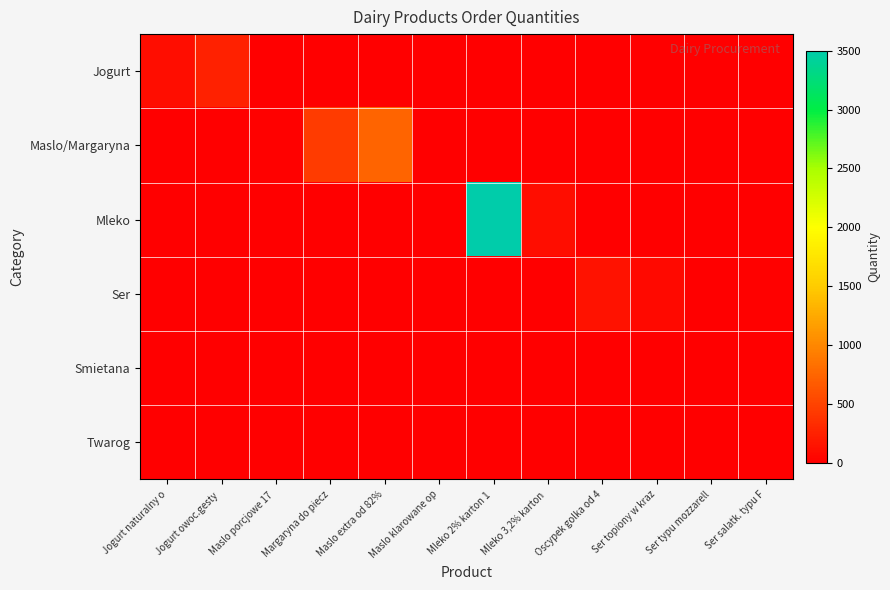

Reading left to right, extract all data points from this chart.

Jogurt: Jogurt naturalny o=100	Jogurt owoc.gesty =250	Maslo porcjowe 17 =0	Margaryna do piecz=0	Maslo extra od 82%=0	Maslo klarowane op=0	Mleko 2% karton 1 =0	Mleko 3,2% karton =0	Oscypek golka od 4=0	Ser topiony w kraz=0	Ser typu mozzarell=0	Ser salatk. typu F=0
Maslo/Margaryna: Jogurt naturalny o=0	Jogurt owoc.gesty =0	Maslo porcjowe 17 =20	Margaryna do piecz=450	Maslo extra od 82%=750	Maslo klarowane op=10	Mleko 2% karton 1 =0	Mleko 3,2% karton =0	Oscypek golka od 4=0	Ser topiony w kraz=0	Ser typu mozzarell=0	Ser salatk. typu F=0
Mleko: Jogurt naturalny o=0	Jogurt owoc.gesty =0	Maslo porcjowe 17 =0	Margaryna do piecz=0	Maslo extra od 82%=0	Maslo klarowane op=0	Mleko 2% karton 1 =3500	Mleko 3,2% karton =100	Oscypek golka od 4=0	Ser topiony w kraz=0	Ser typu mozzarell=0	Ser salatk. typu F=0
Ser: Jogurt naturalny o=0	Jogurt owoc.gesty =0	Maslo porcjowe 17 =0	Margaryna do piecz=0	Maslo extra od 82%=0	Maslo klarowane op=0	Mleko 2% karton 1 =0	Mleko 3,2% karton =0	Oscypek golka od 4=150	Ser topiony w kraz=80	Ser typu mozzarell=10	Ser salatk. typu F=25
Smietana: Jogurt naturalny o=0	Jogurt owoc.gesty =0	Maslo porcjowe 17 =0	Margaryna do piecz=0	Maslo extra od 82%=0	Maslo klarowane op=0	Mleko 2% karton 1 =0	Mleko 3,2% karton =0	Oscypek golka od 4=0	Ser topiony w kraz=0	Ser typu mozzarell=0	Ser salatk. typu F=0
Twarog: Jogurt naturalny o=0	Jogurt owoc.gesty =0	Maslo porcjowe 17 =0	Margaryna do piecz=0	Maslo extra od 82%=0	Maslo klarowane op=0	Mleko 2% karton 1 =0	Mleko 3,2% karton =0	Oscypek golka od 4=0	Ser topiony w kraz=0	Ser typu mozzarell=0	Ser salatk. typu F=0